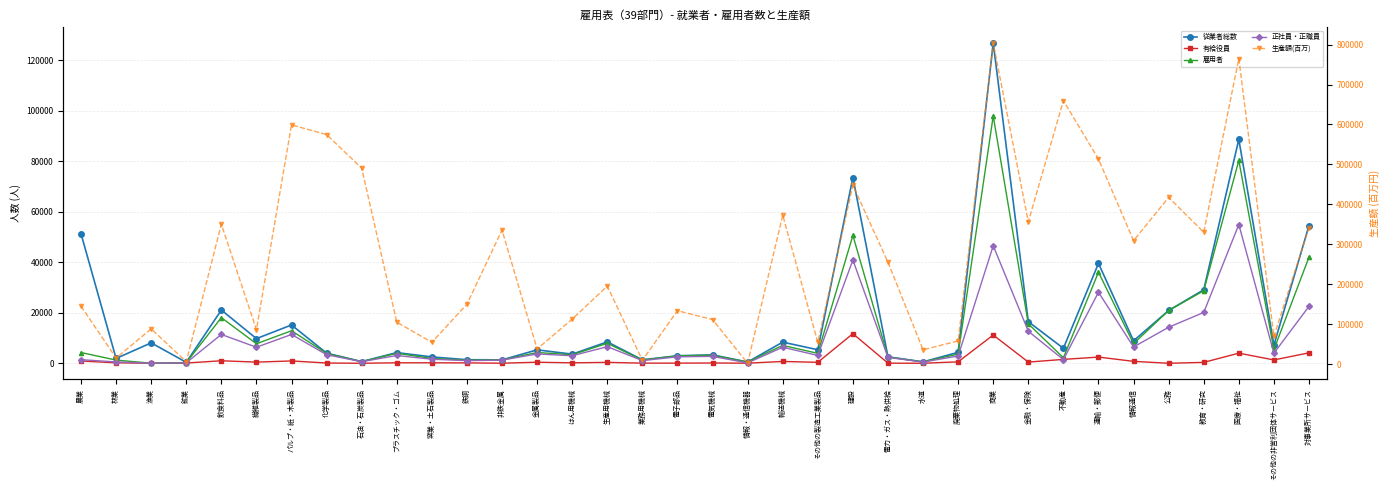

What is the difference between the highest and lowest values at 電子部品?

133518